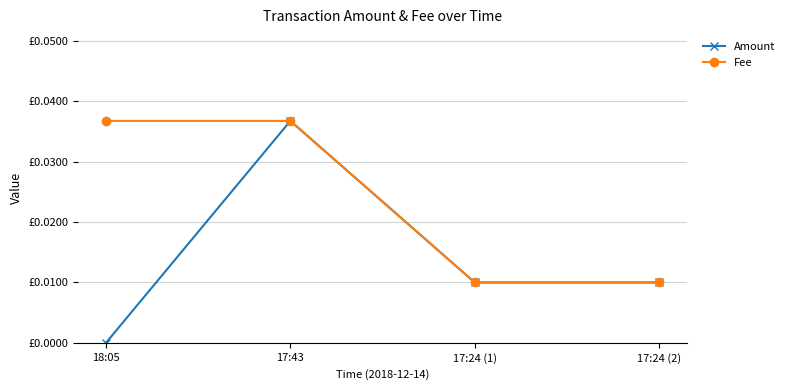

Does the chart have visible grid lines?

Yes